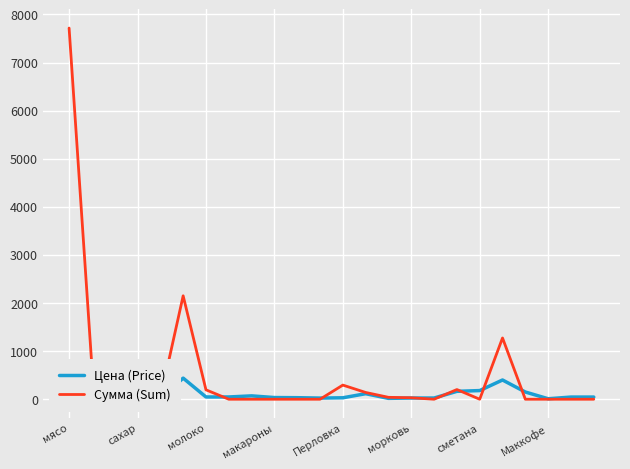

The value of Сумма (Sum) at 11 is 0.0. True or false?

True